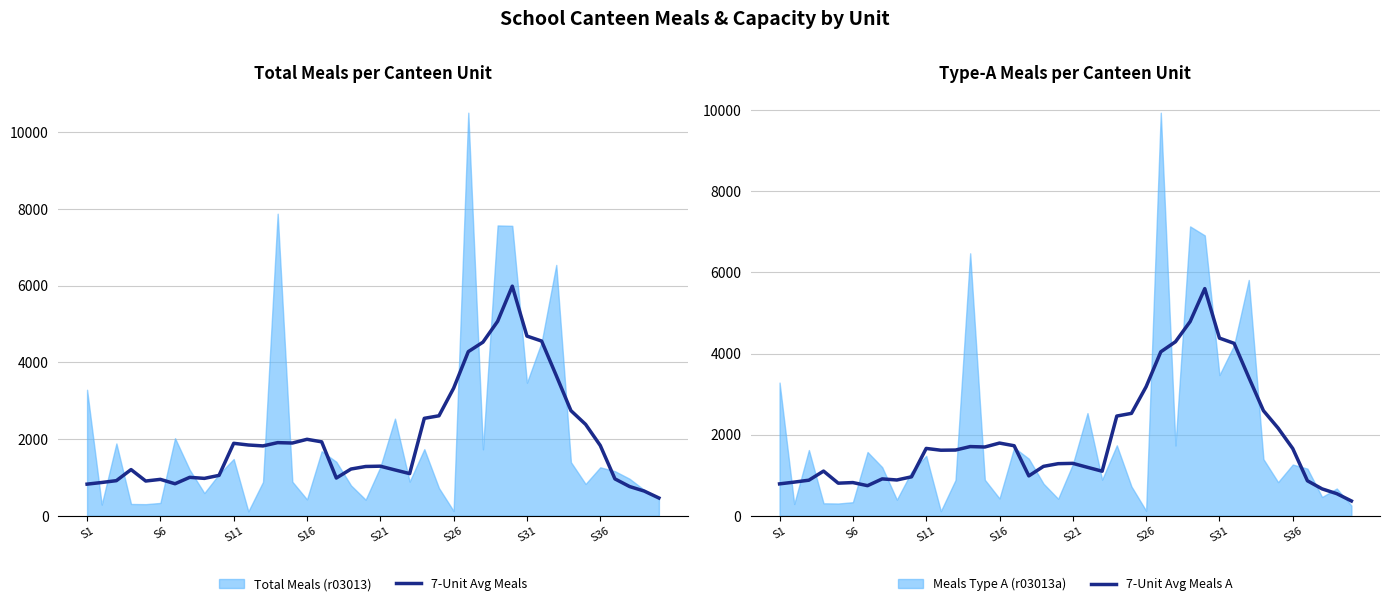

What is the maximum value for 7-Unit Avg Meals?

5985.6